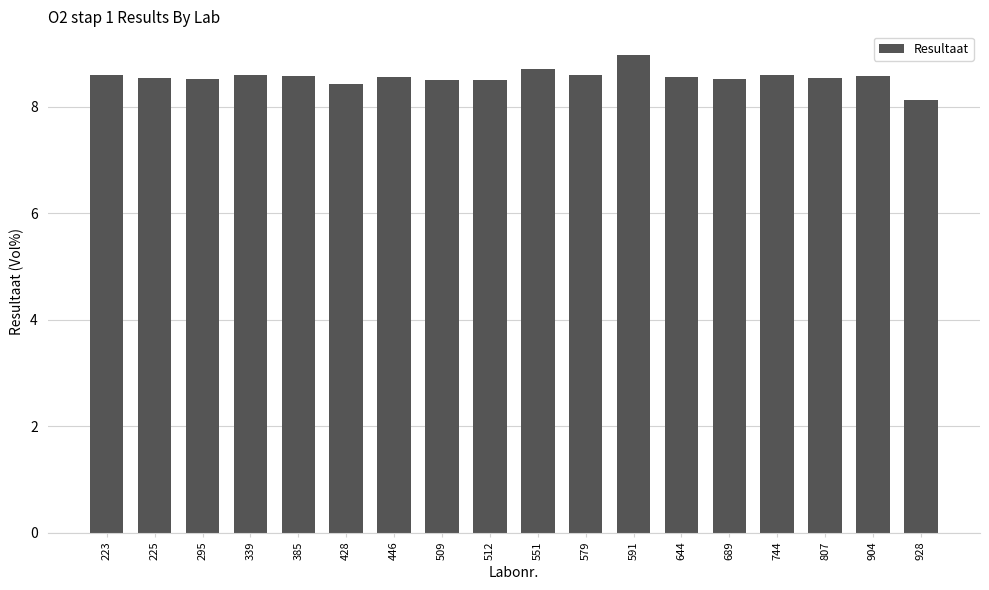

Does the chart contain stacked bars?

No